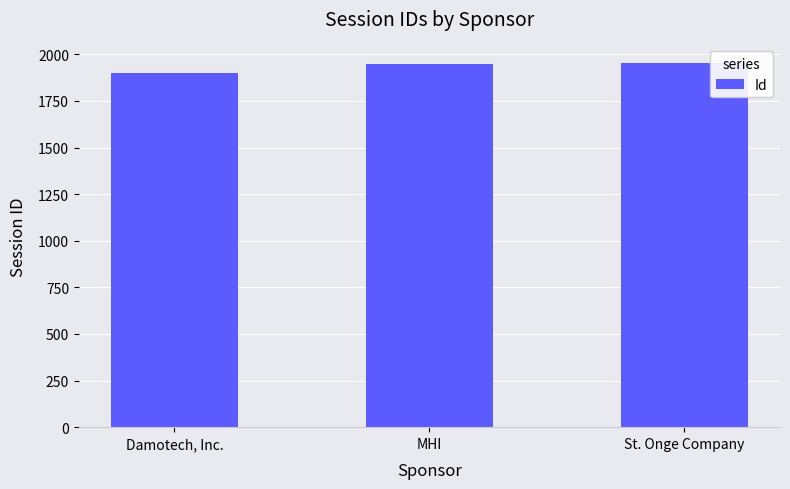

Are the bars grouped side by side (vs. stacked)?

No